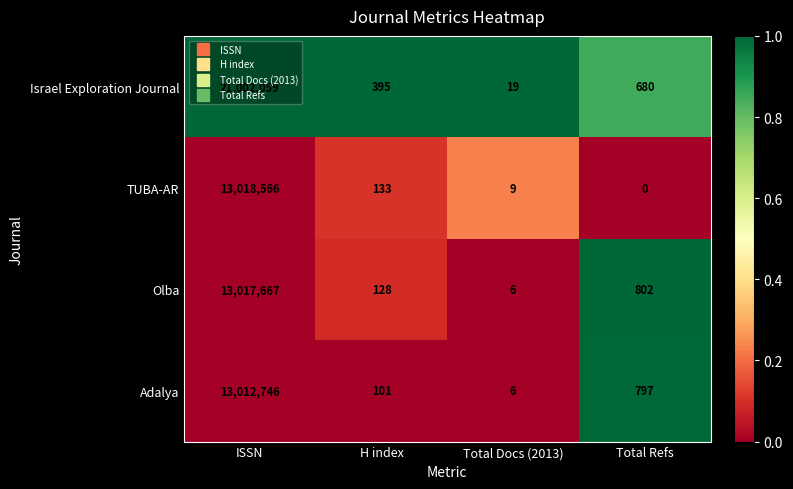

Which category has the highest value across all series?

ISSN